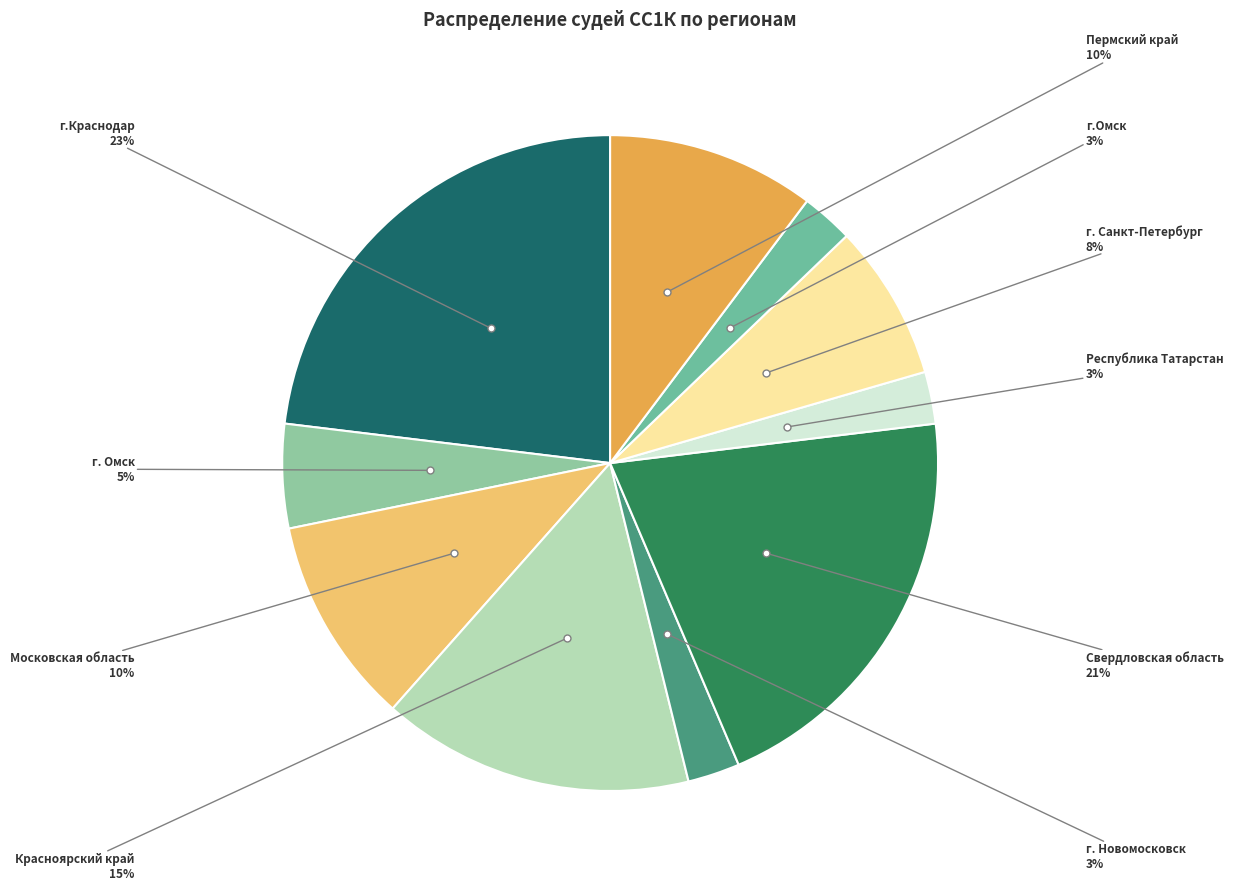

The Пермский край slice represents 1% of the pie. True or false?

False